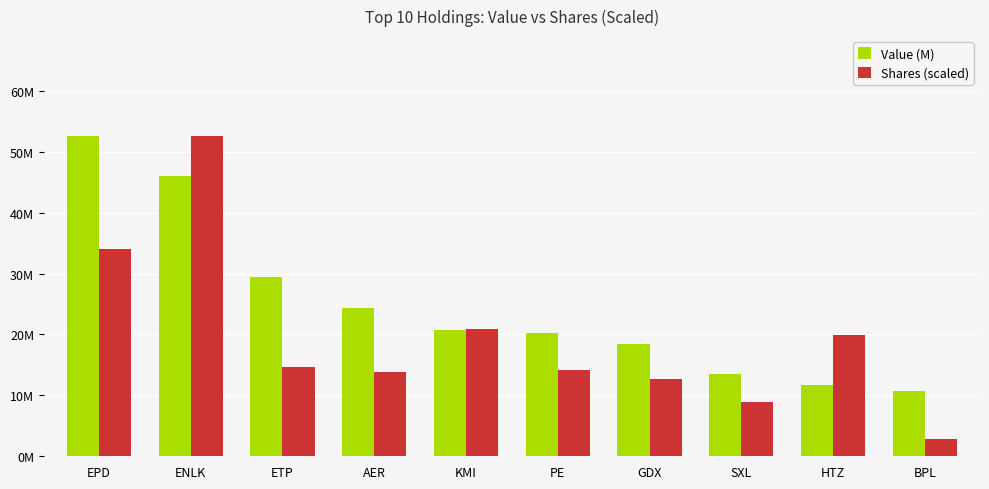

What are all the series names shown in the legend?

Value (M), Shares (scaled)